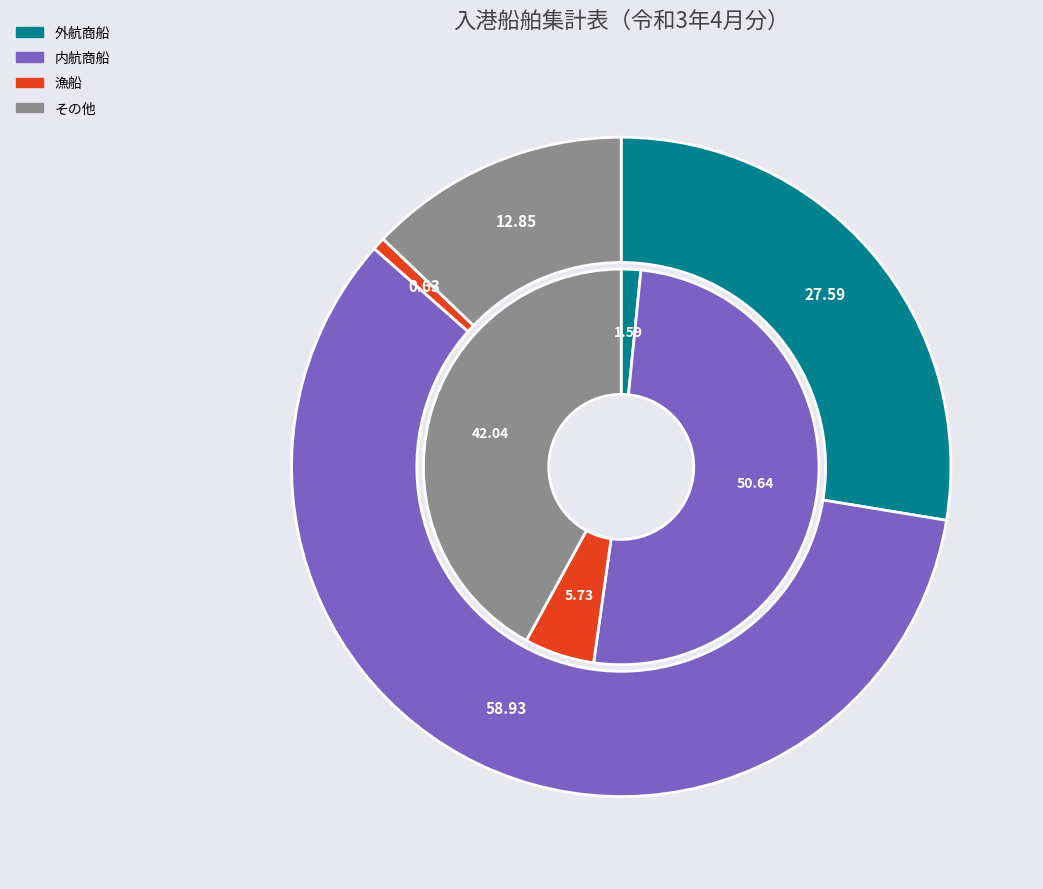

How many slices are in this pie chart?

4